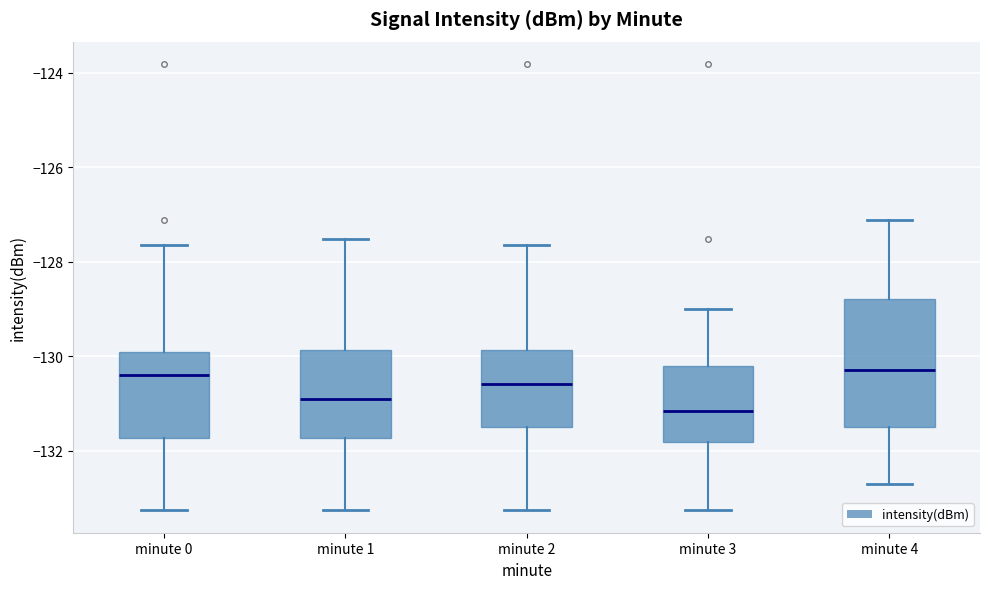

Reading left to right, read every box against the y-axis: the position of its median line, the range the box covers, and the ends of its whiskers. The values are not printed on the chart, so give them approximately, as read against the axis.

minute 0: median -130.4, box -131.8 to -130.0, whiskers -133.2 to -127.6
minute 1: median -131.0, box -131.8 to -129.8, whiskers -133.2 to -127.6
minute 2: median -130.6, box -131.4 to -129.8, whiskers -133.2 to -127.6
minute 3: median -131.2, box -131.8 to -130.2, whiskers -133.2 to -129.0
minute 4: median -130.2, box -131.4 to -128.8, whiskers -132.8 to -127.2